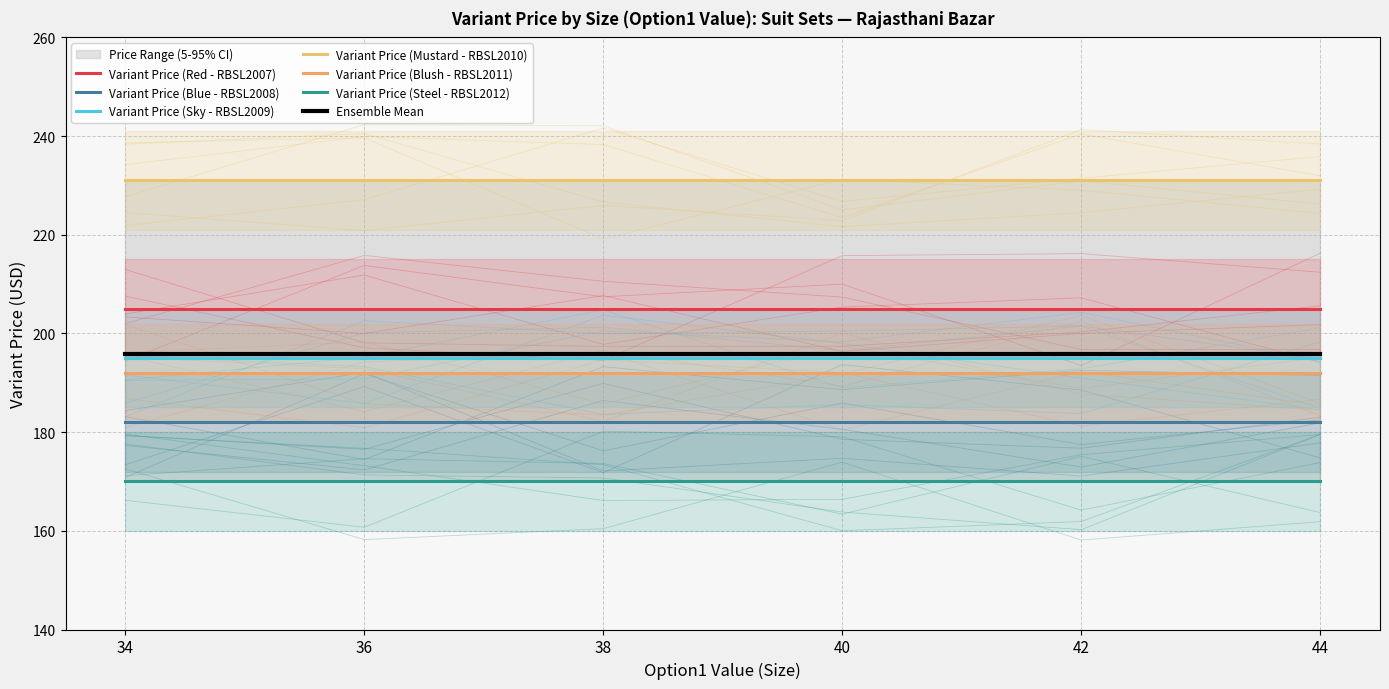

What is the sum of the Variant Price (Blush - RBSL2011) values at 36 and 44?

384